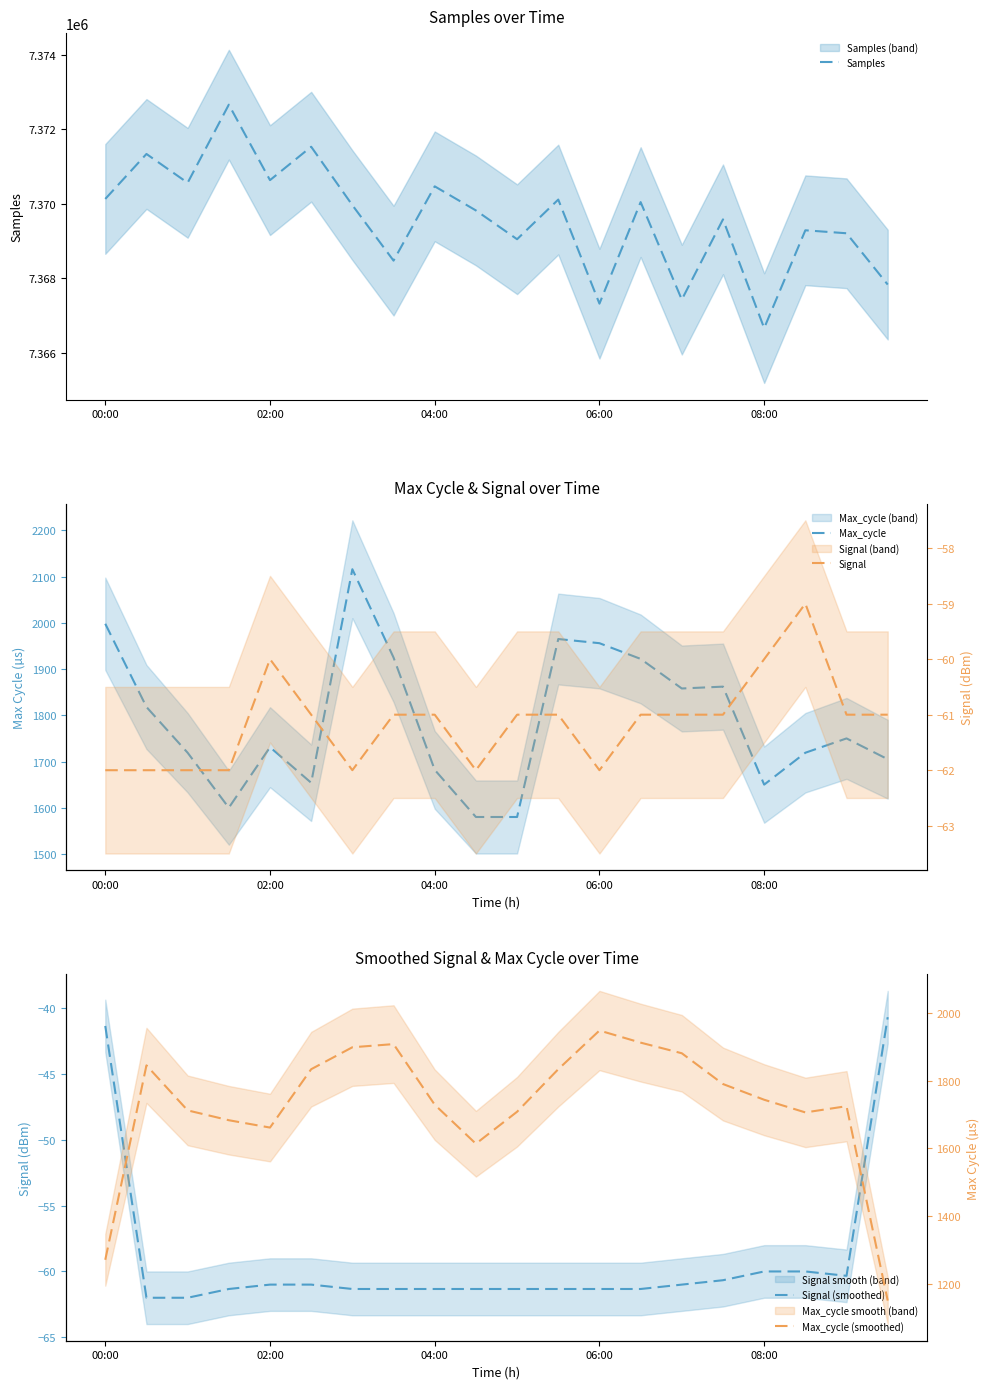

True or false: Signal and Max_cycle intersect in this chart.

False